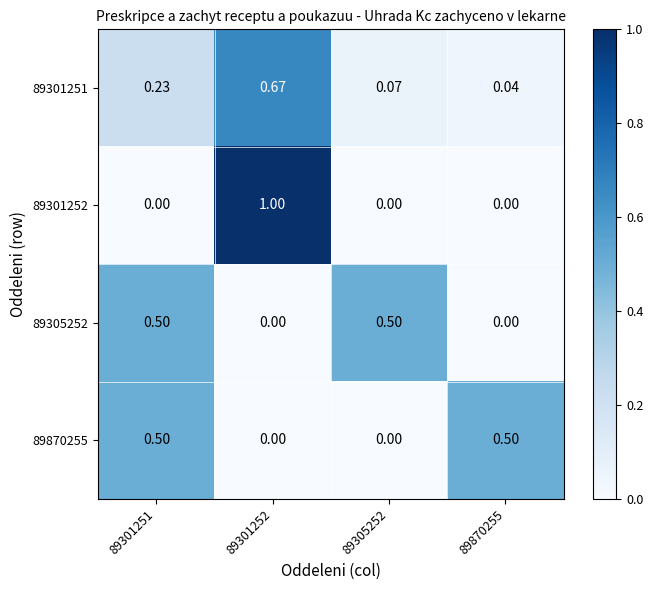

Which series has the largest total across all categories?

89301251